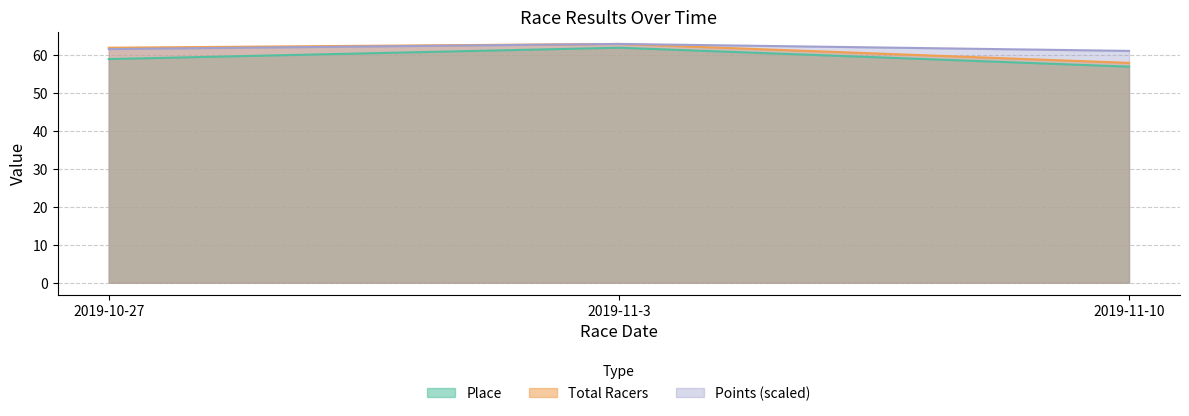

What is the label of the 3rd point from the right?

2019-10-27